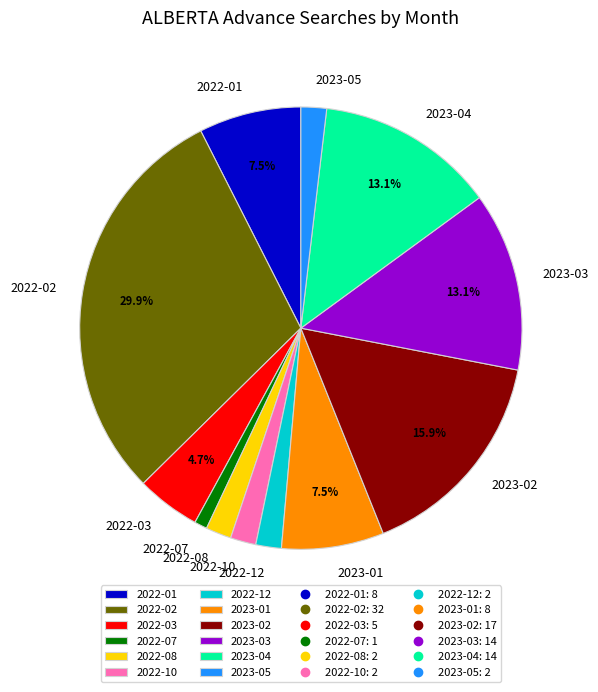

Is there a majority slice in this chart?

No